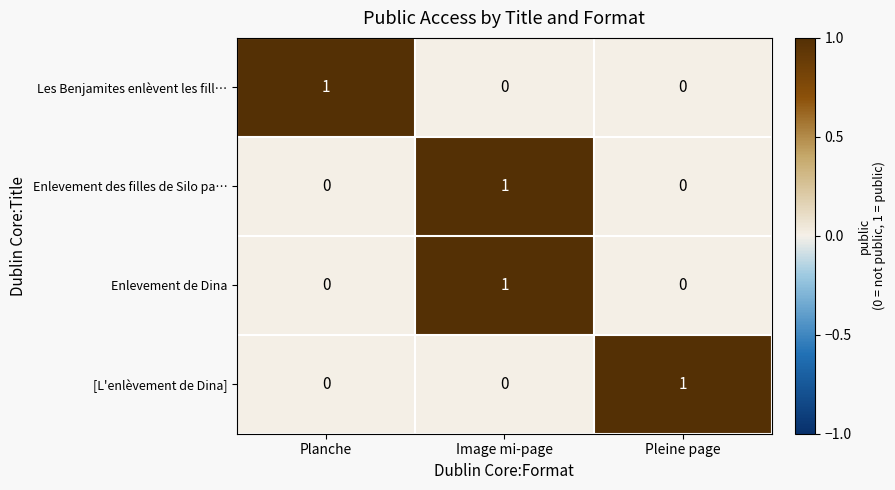

Reading left to right, what are all the values shown in this chart?

Les Benjamites enlèvent les fill…: Planche=1	Image mi-page=0	Pleine page=0
Enlevement des filles de Silo pa…: Planche=0	Image mi-page=1	Pleine page=0
Enlevement de Dina: Planche=0	Image mi-page=1	Pleine page=0
[L'enlèvement de Dina]: Planche=0	Image mi-page=0	Pleine page=1